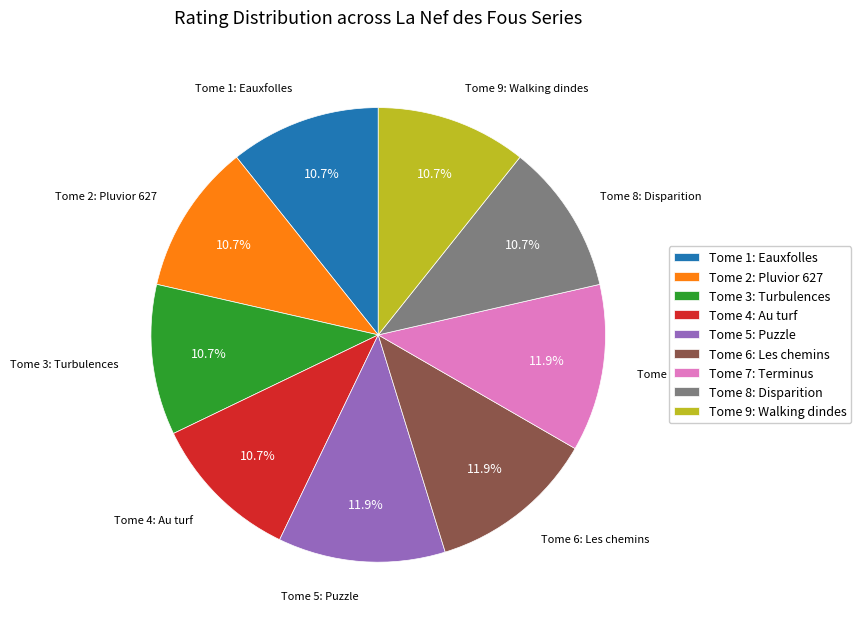

To the nearest percent, what percentage of the pie is Tome 9: Walking dindes?

11%